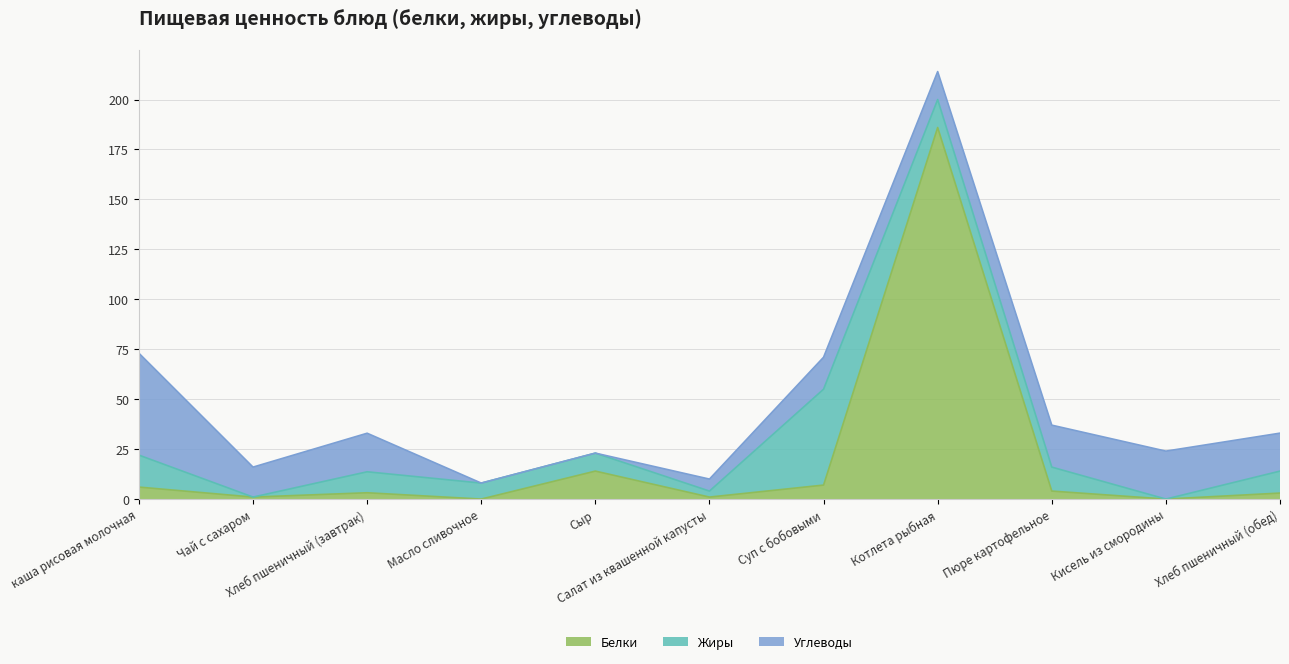

Which series has the largest total across all categories?

Белки